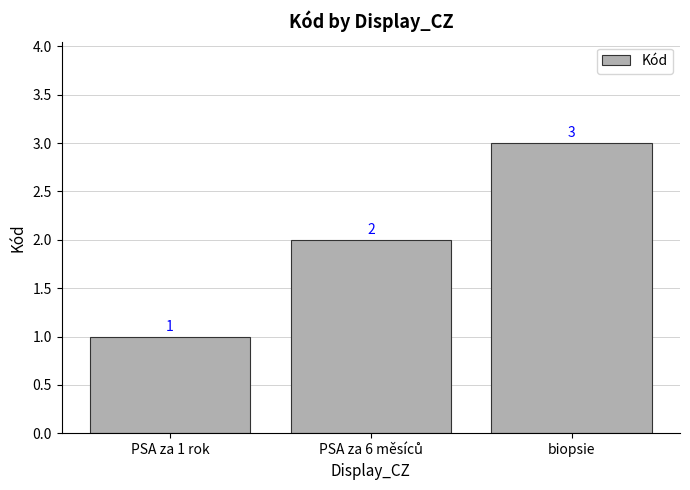

What is the average value?

2